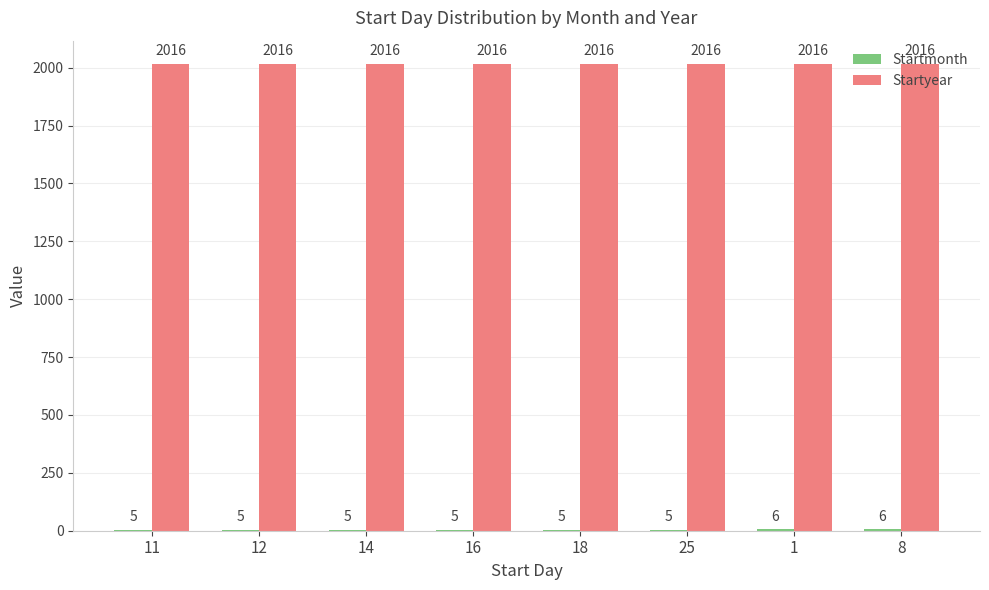

What is the sum of all Startyear values?

16128